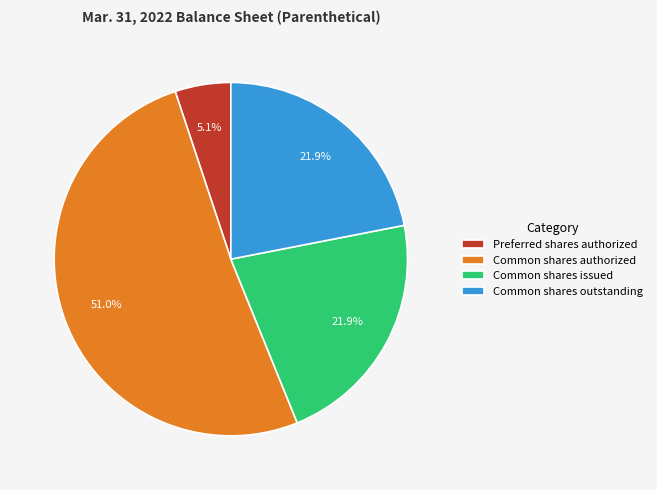

To the nearest percent, what percentage of the pie is Common shares outstanding?

22%